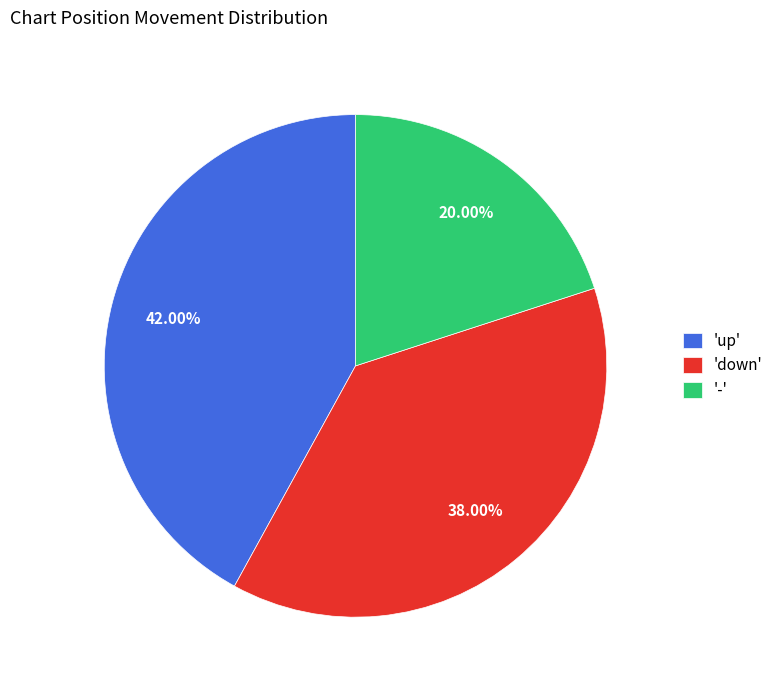

Which has a higher value, 'up' or '-'?

'up'